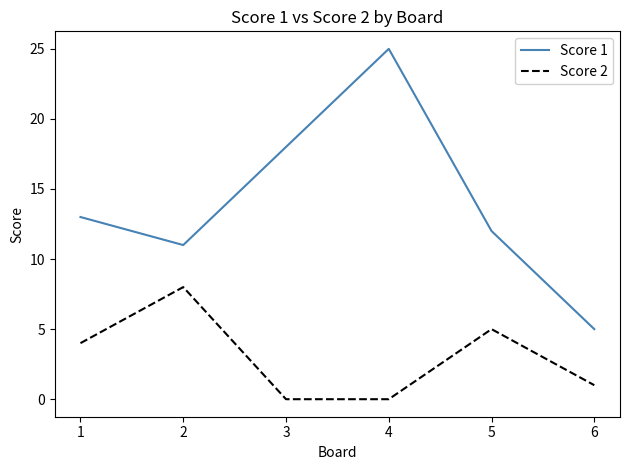

True or false: Score 1 and Score 2 cross at least once.

False